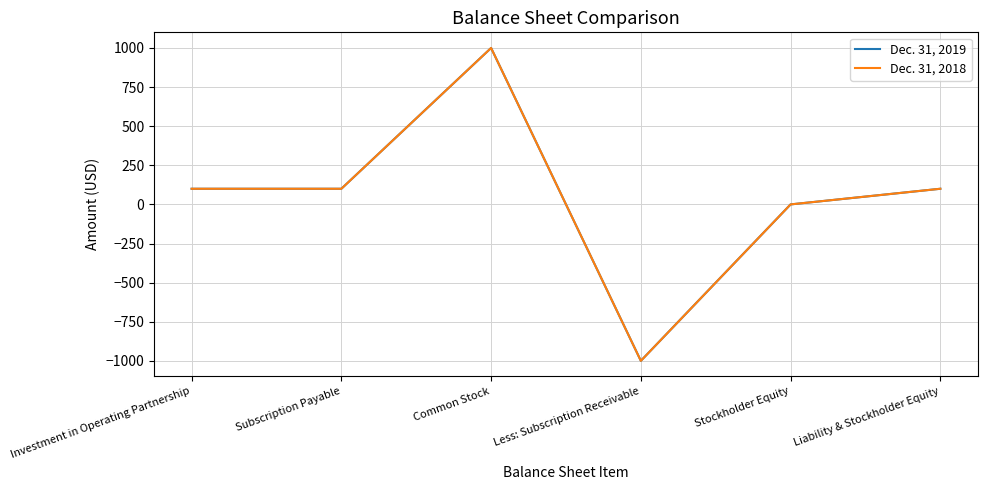

Where does the Dec. 31, 2019 series first go above 100?

Common Stock